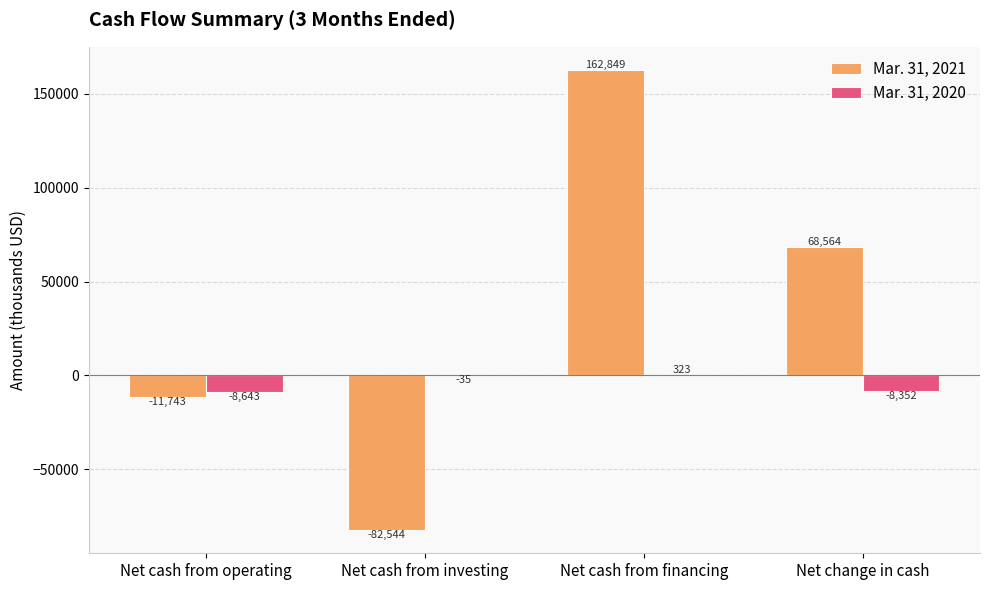

Where does the Mar. 31, 2021 series first go above 68564?

Net cash from financing